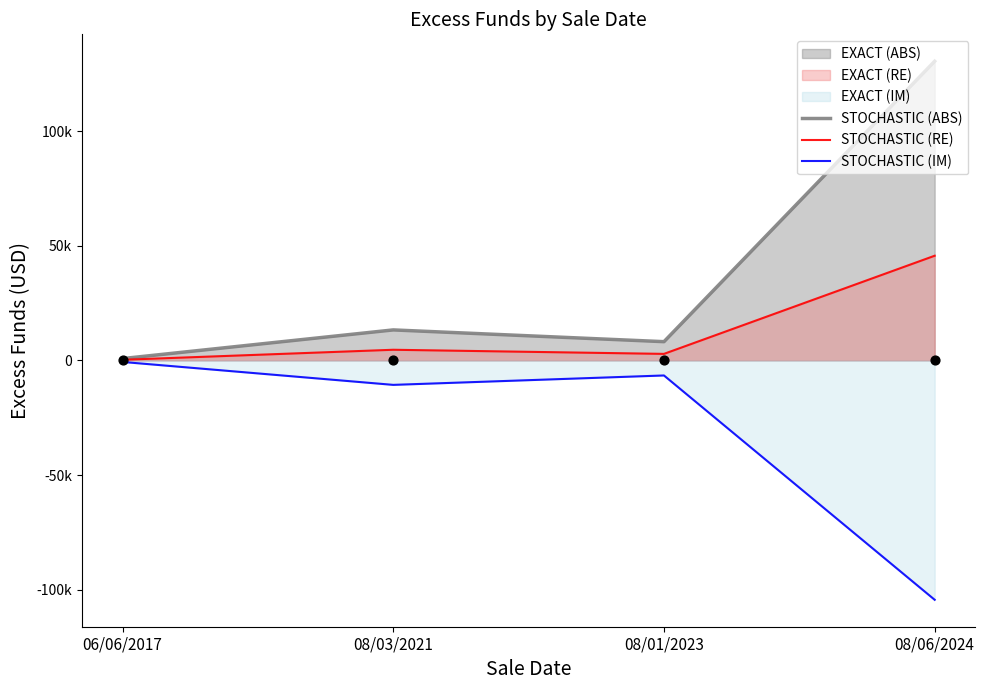

Which series has the widest spread of Y values?

STOCHASTIC (ABS)